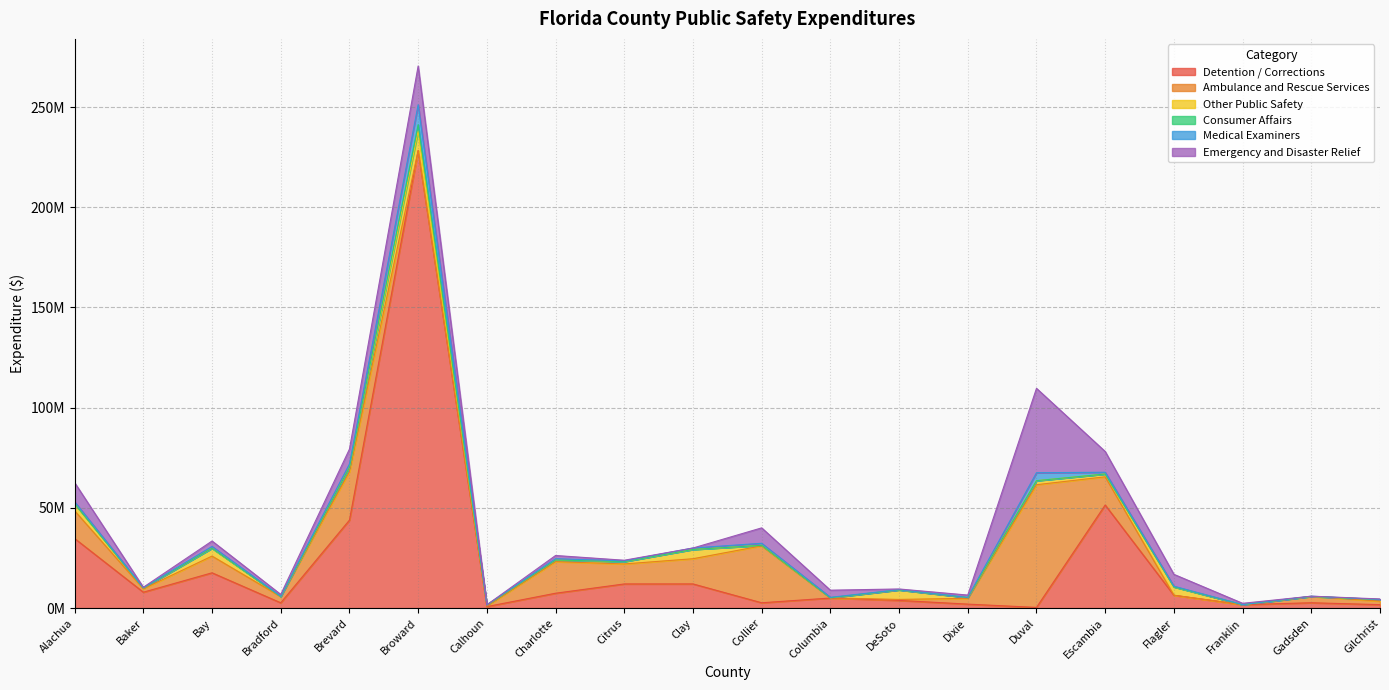

What is the label of the 6th point from the right?

Duval